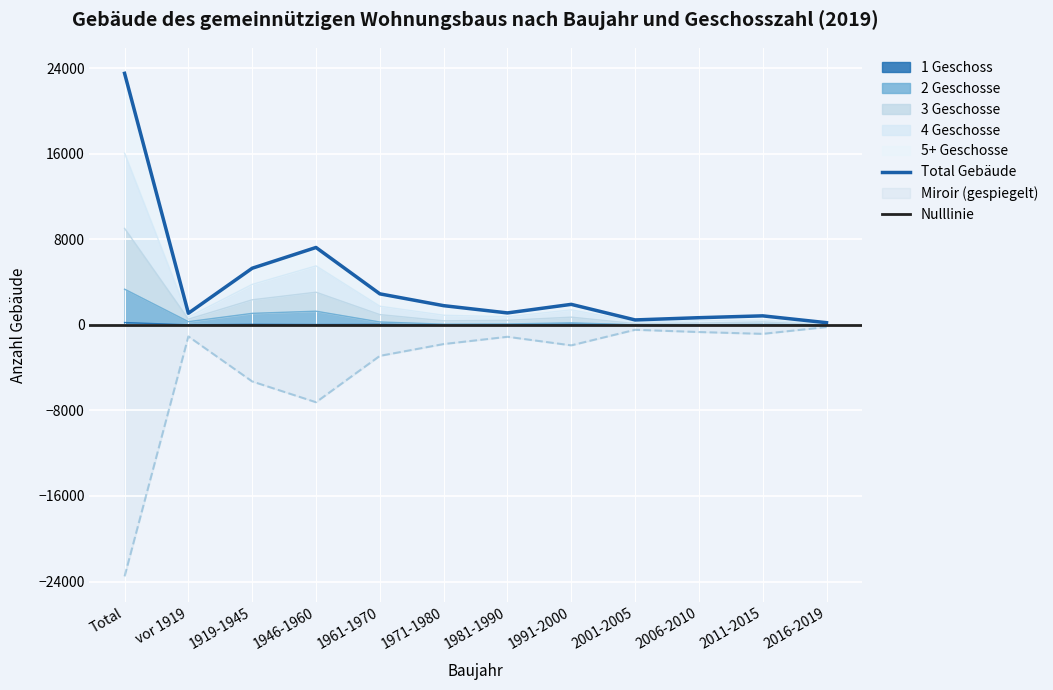

True or false: 2 Geschosse has a value of 3337 at Total.

True